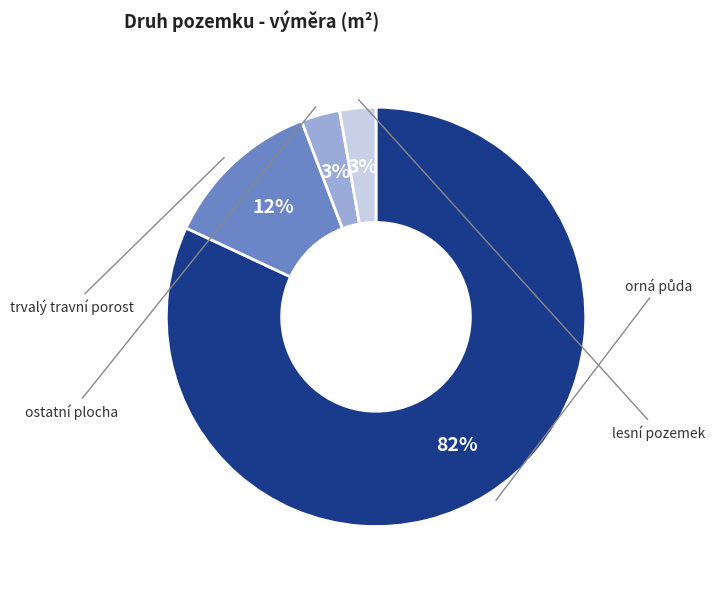

To the nearest percent, what is the average slice percentage?

25%